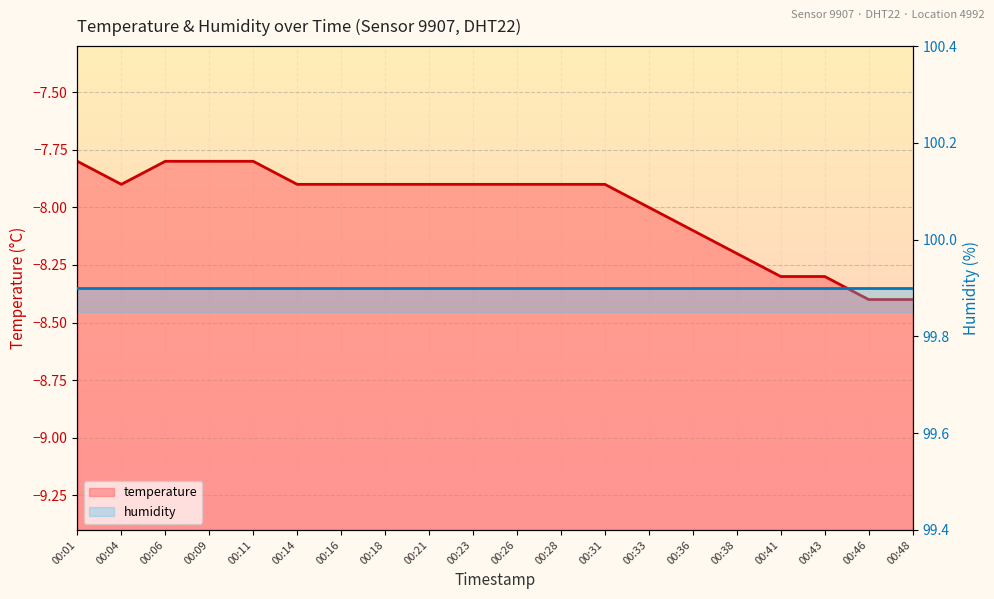

What are all the series names shown in the legend?

temperature, humidity